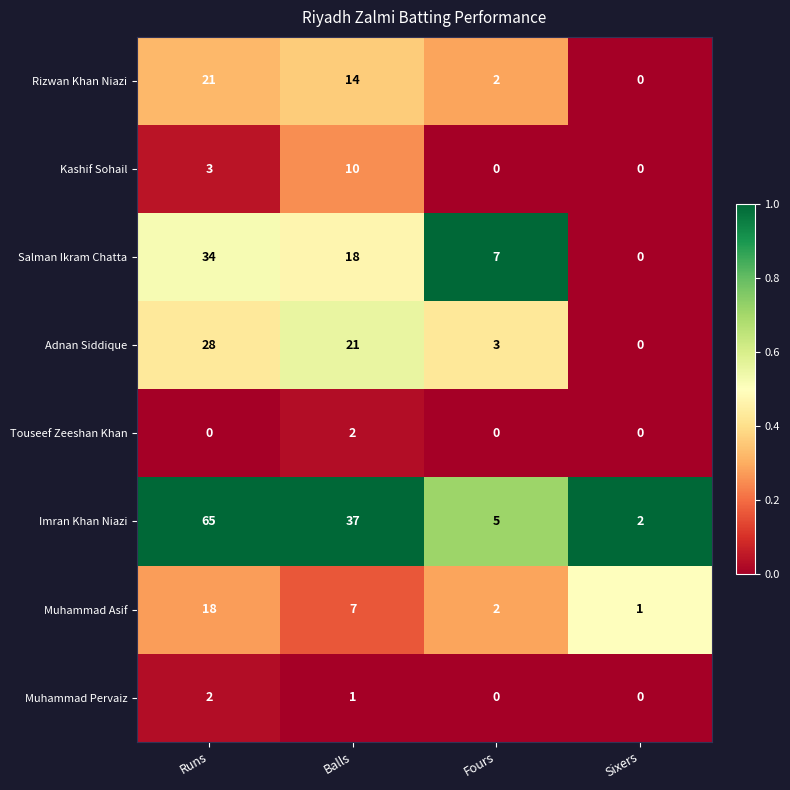

What is the spread (max minus min) of values at Runs?

65